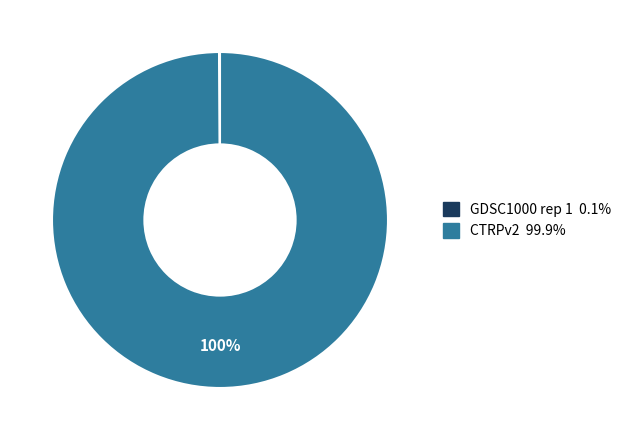

To the nearest percent, what is the average slice percentage?

50%